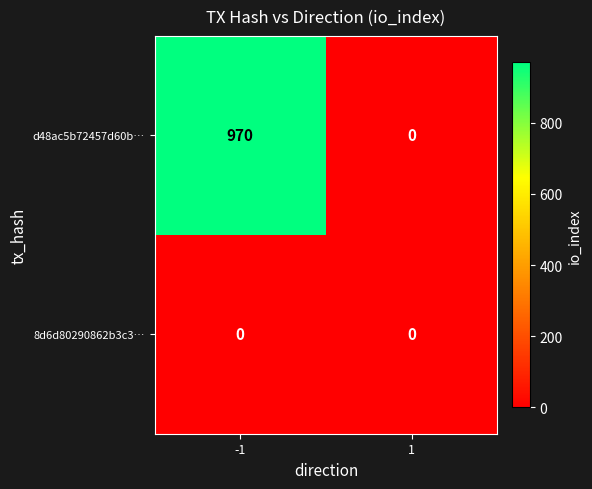

Which series has the widest spread of values?

d48ac5b72457d60b…